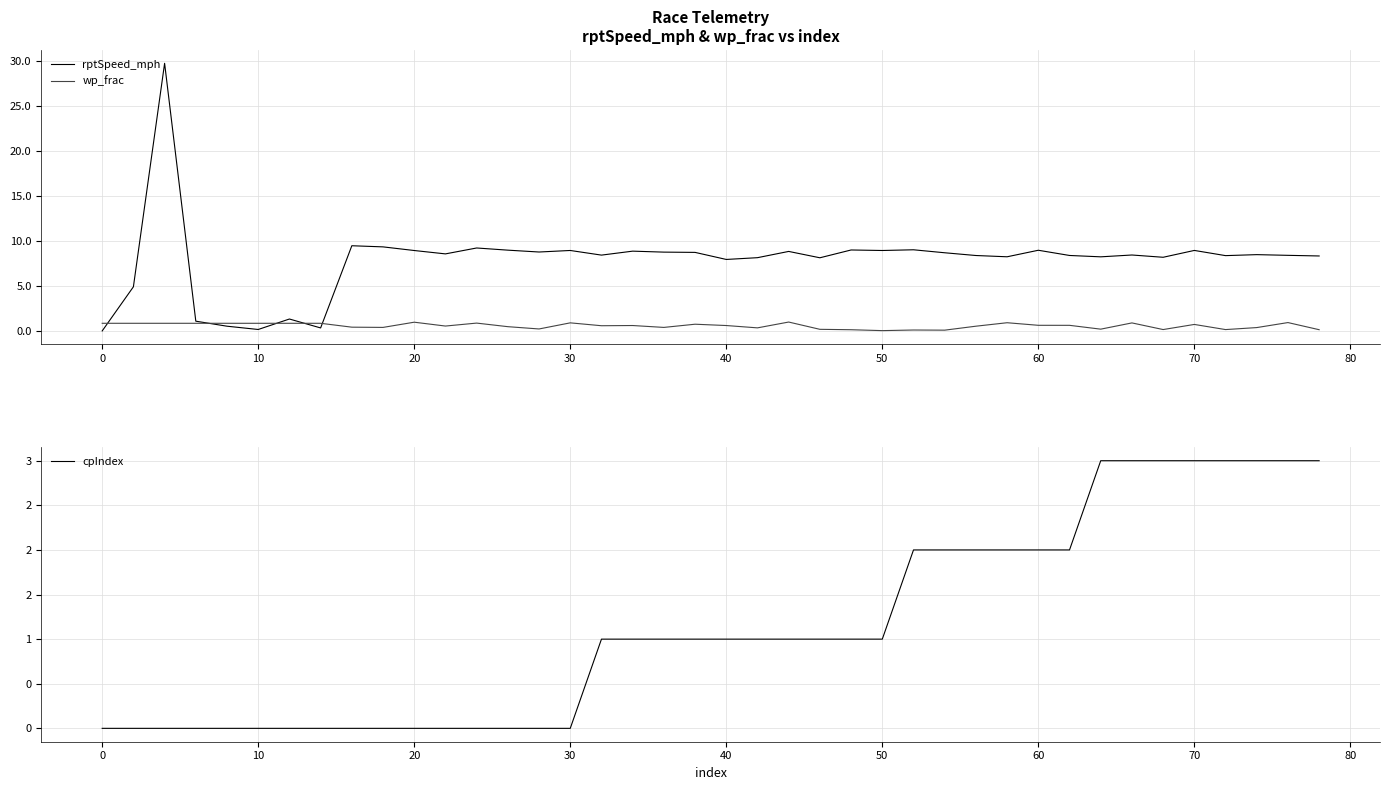

List the series in order of their peak value, lowest first.

wp_frac, cpIndex, rptSpeed_mph